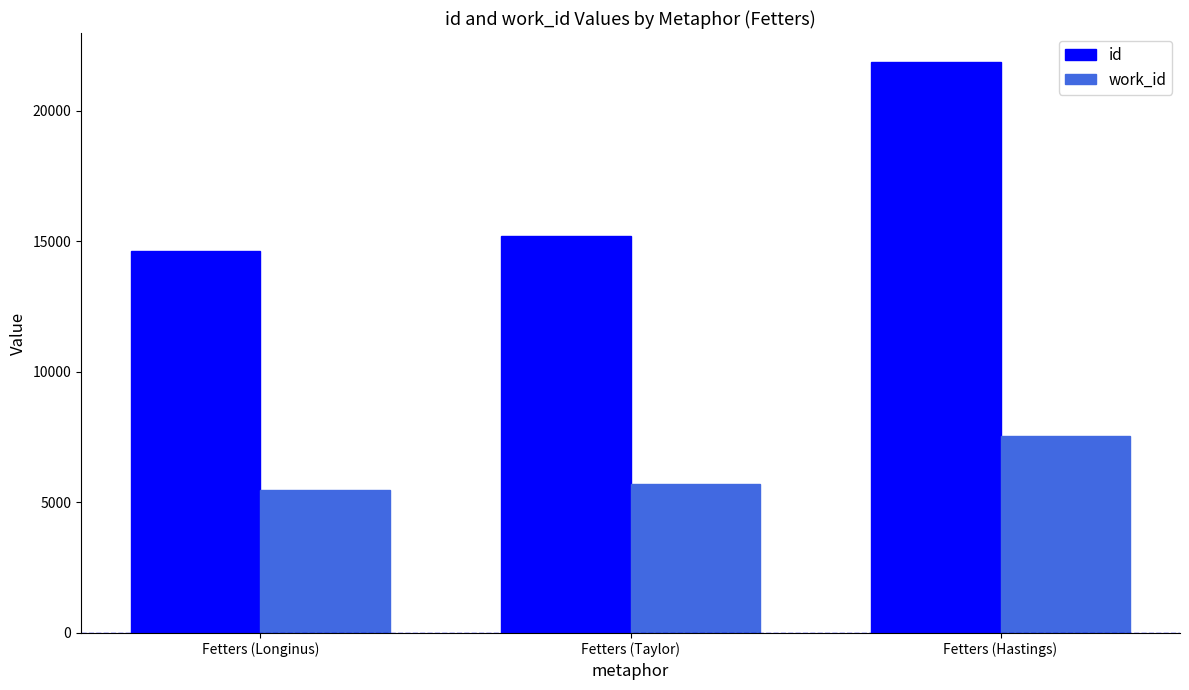

What is the difference between the highest and lowest values at Fetters (Taylor)?

9521